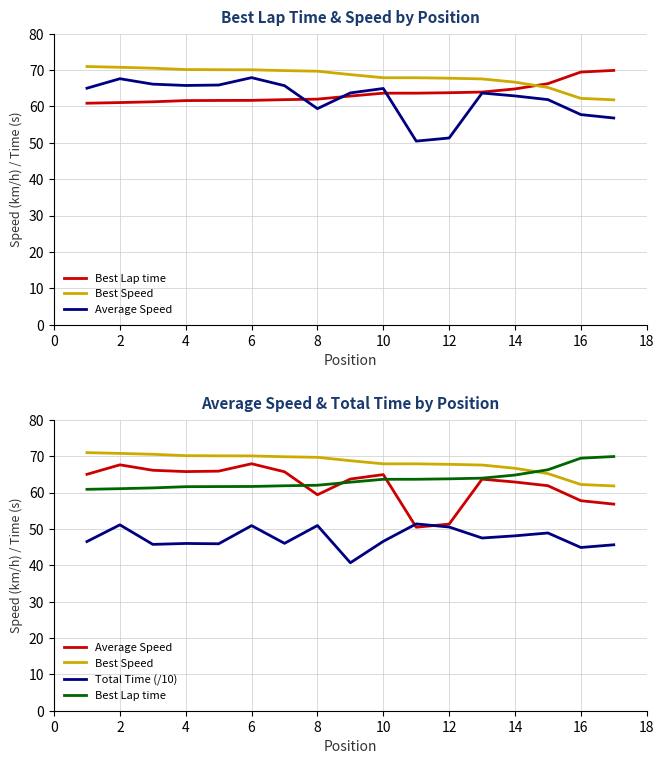

True or false: Best Speed and Total Time (/10) cross at least once.

False